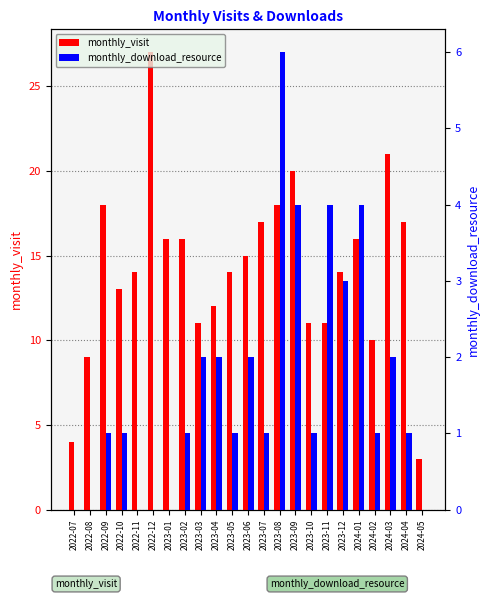

Count the monthly_download_resource values in the range 0 to 2.

18